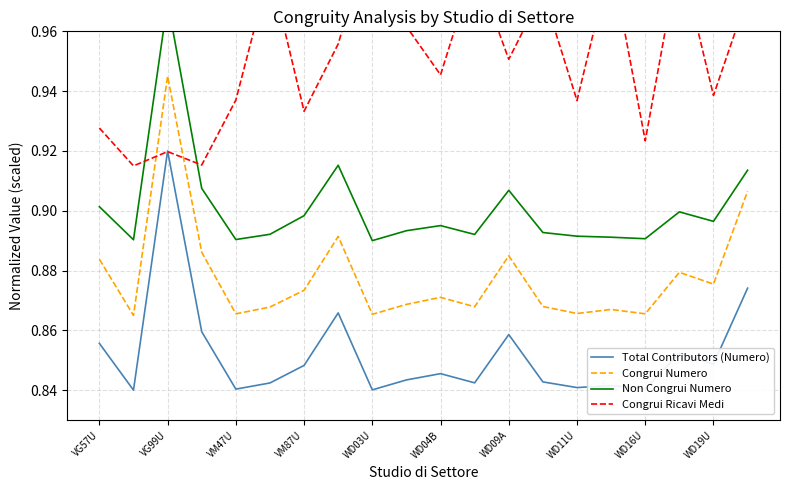

What is the smallest value displayed?

0.8